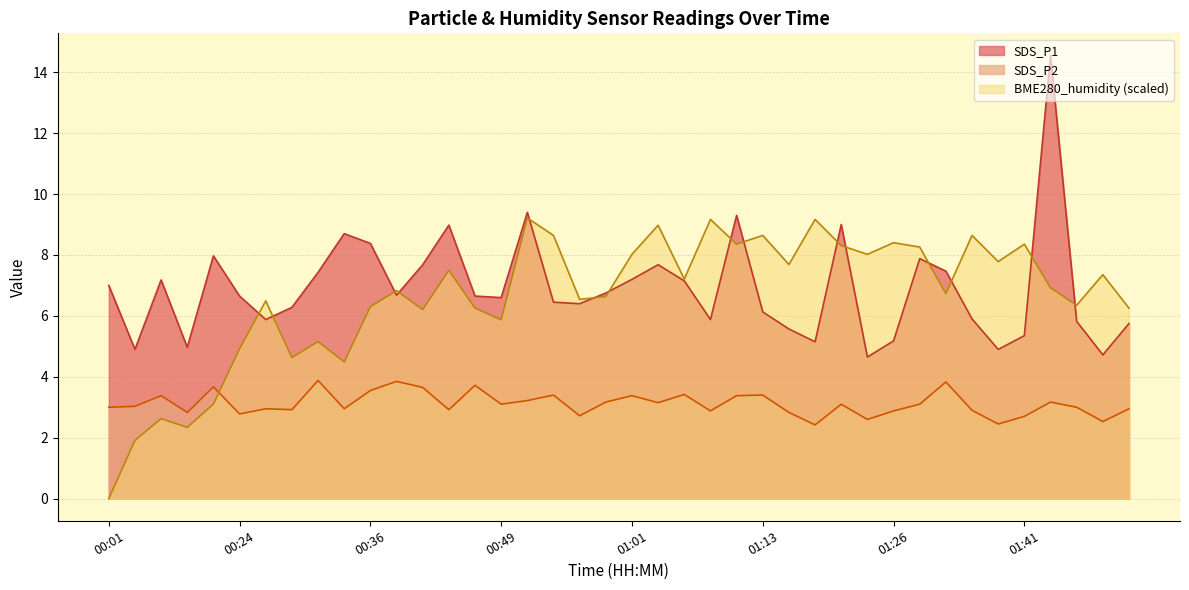

How many series are shown in this chart?

3